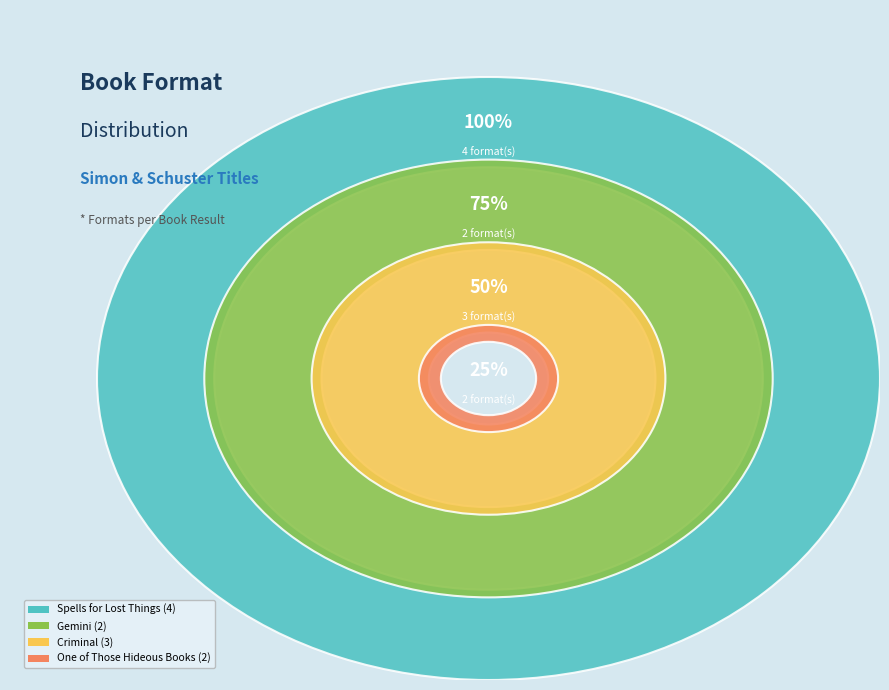

Is there any slice that represents more than half of the pie?

No